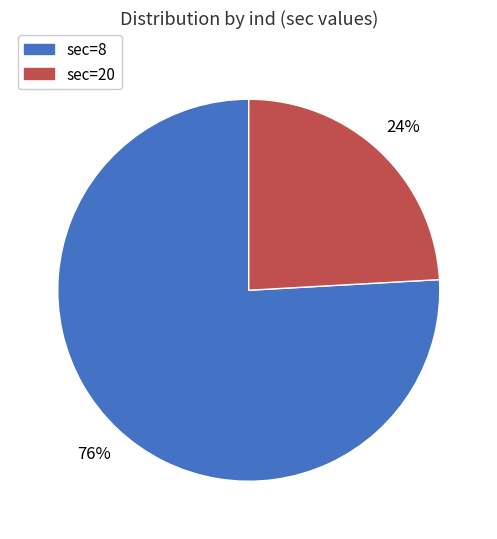

Is there a majority slice in this chart?

Yes